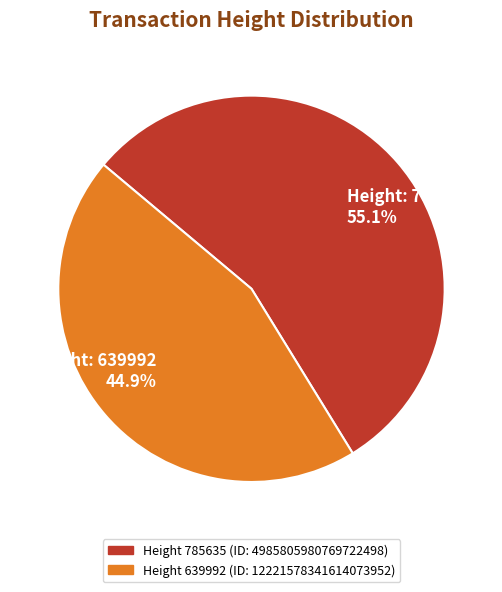

How many slices are in this pie chart?

2